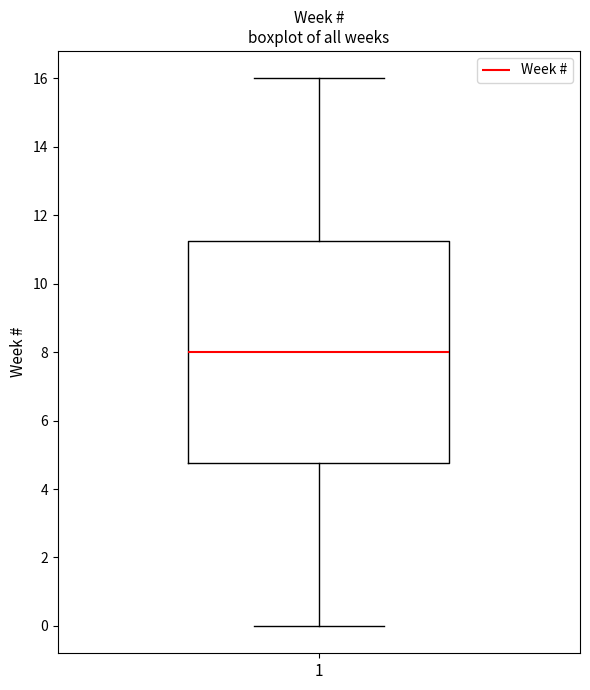

Transcribe this box plot: give where the median line is, the range the box spans, and where the two whiskers end, as read against the y-axis. The values are not printed on the chart, so give them approximately, as read against the axis.

median 8.0, box 4.8 to 11.2, whiskers 0.0 to 16.0